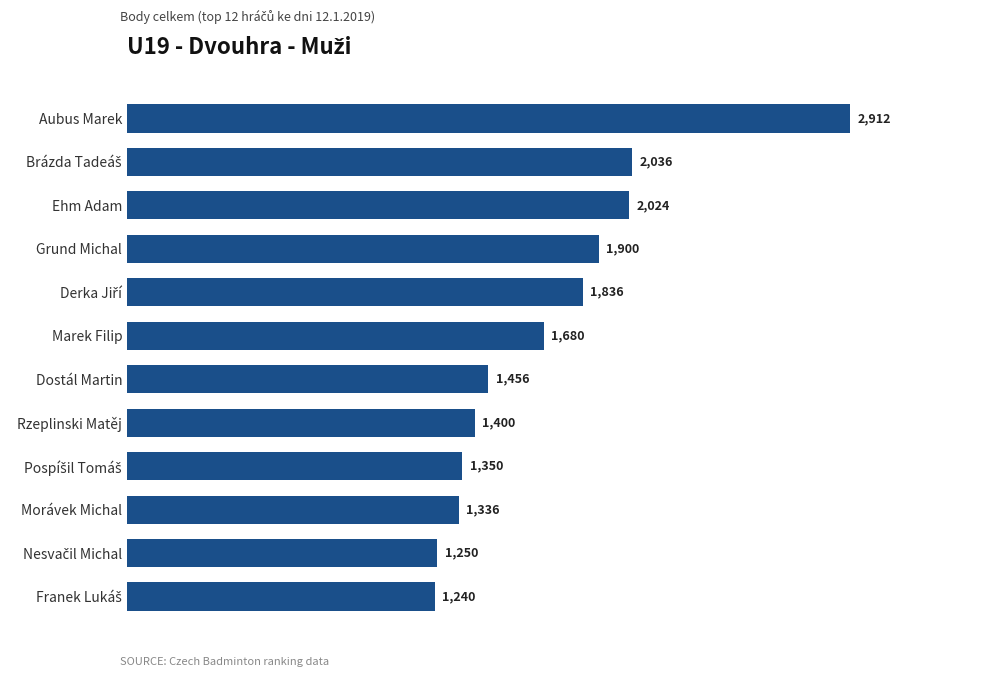

What is the smallest value displayed?

1240